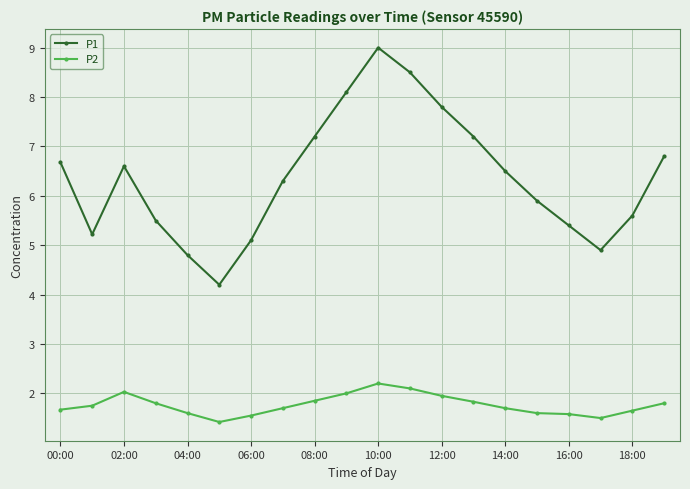

List the series in order of their peak value, highest first.

P1, P2